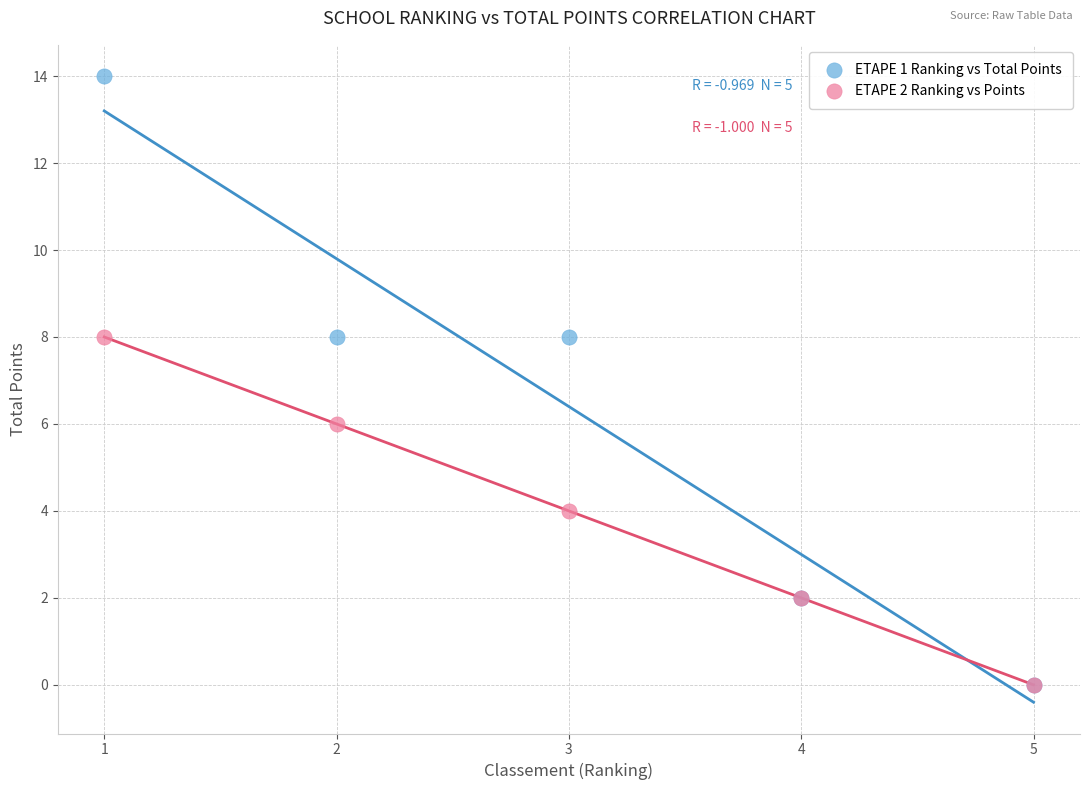

Which series has the widest spread of Y values?

ETAPE 1 Ranking vs Total Points